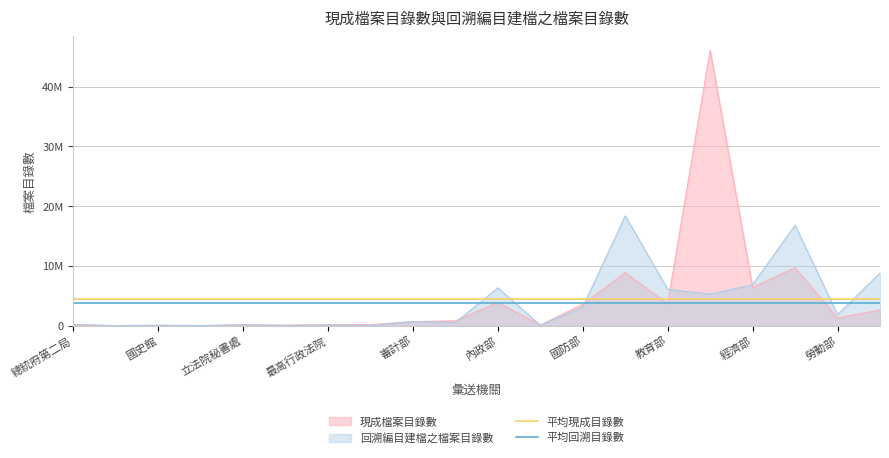

What is the value of the 平均回溯目錄數 point at the 1st from the left?

3787151.6